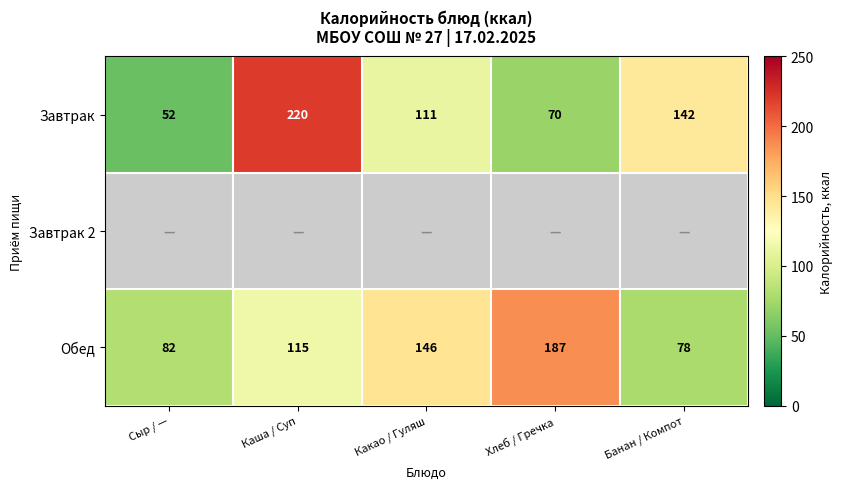

Where is Завтрак nearest to the value 136?

Банан / Компот